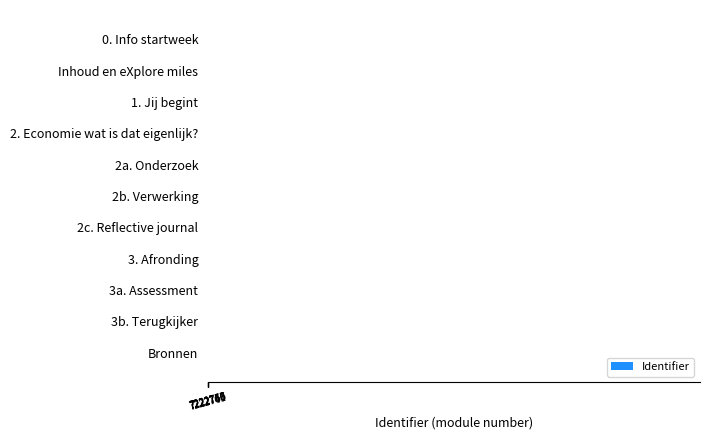

What is the sum of all values?

79450344